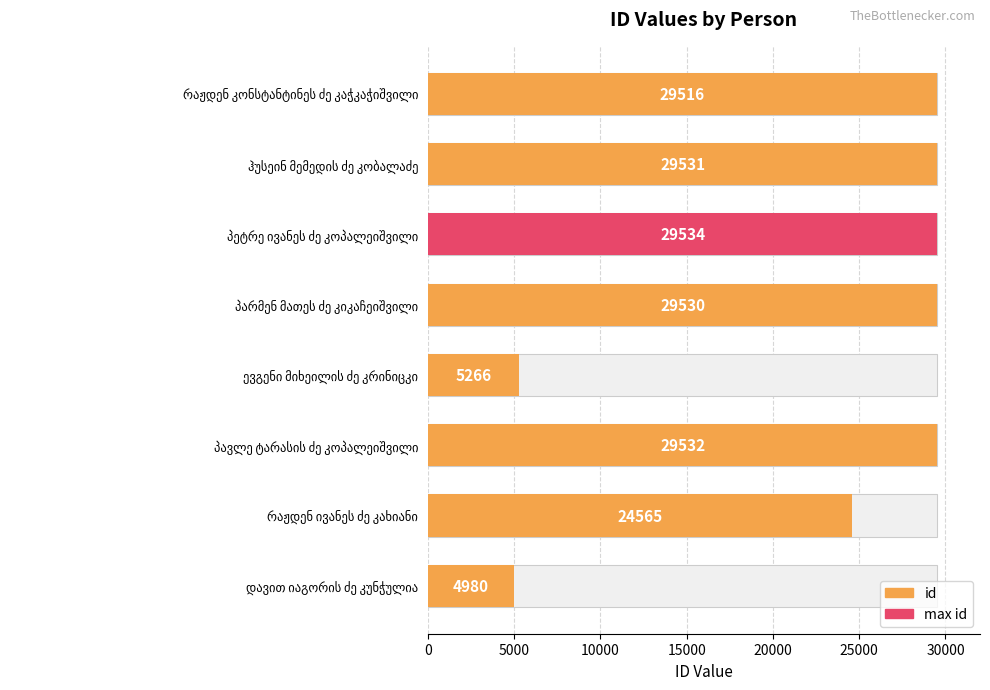

Does the chart contain any negative values?

No